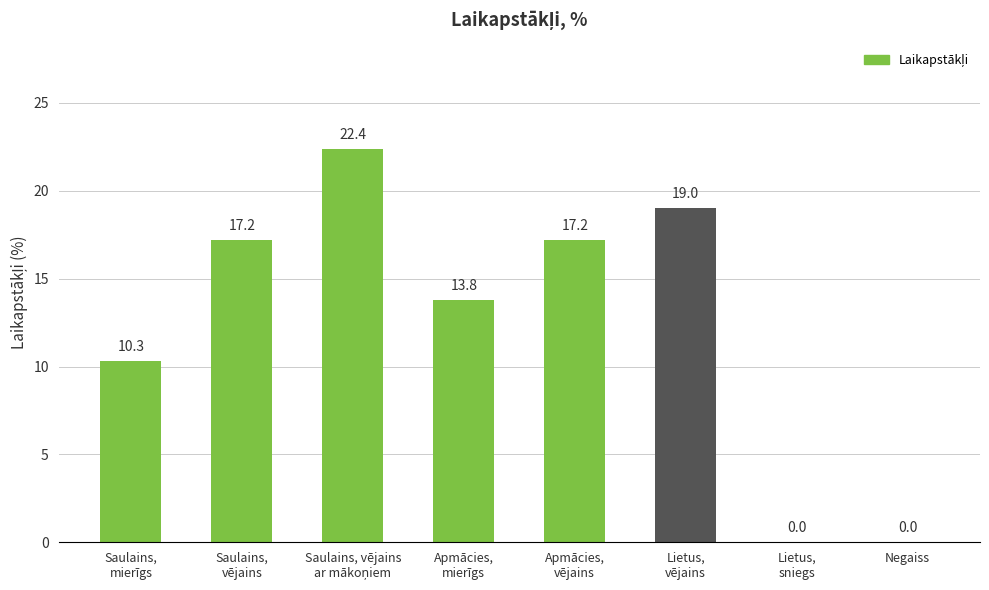

Are the bars horizontal?

No